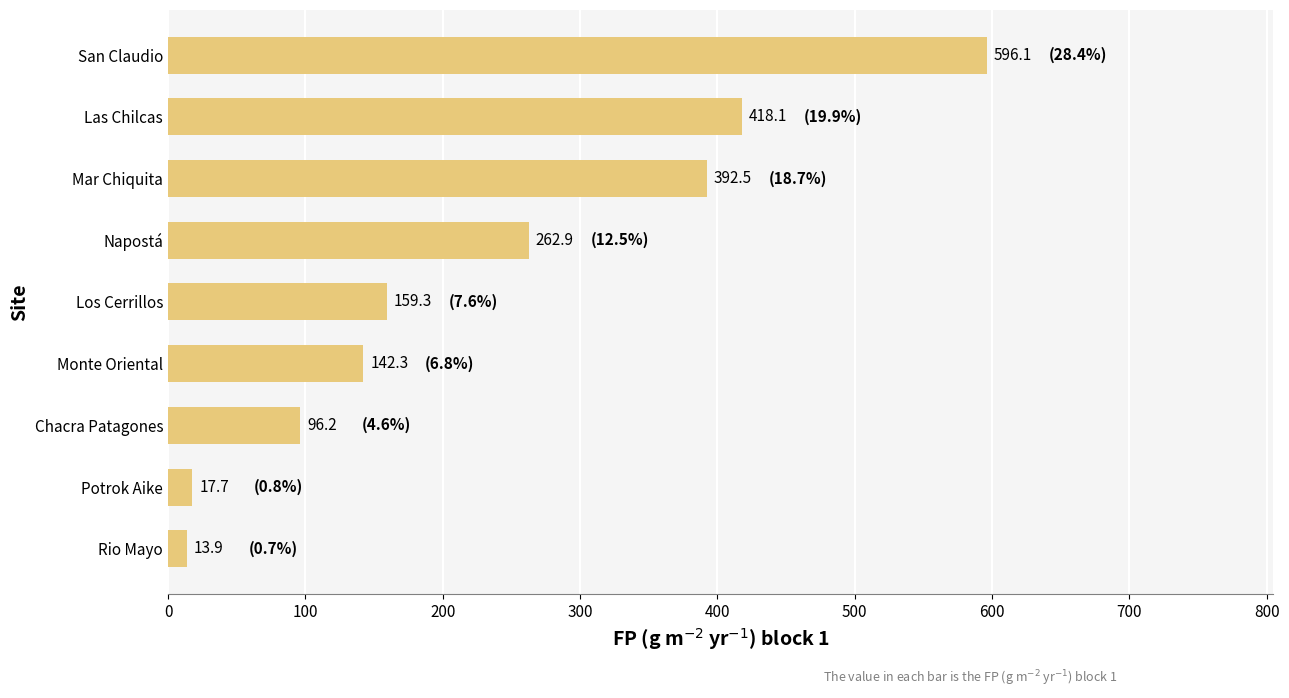

List the labels in order of value, largest first.

San Claudio, Las Chilcas, Mar Chiquita, Napostá, Los Cerrillos, Monte Oriental, Chacra Patagones, Potrok Aike, Rio Mayo